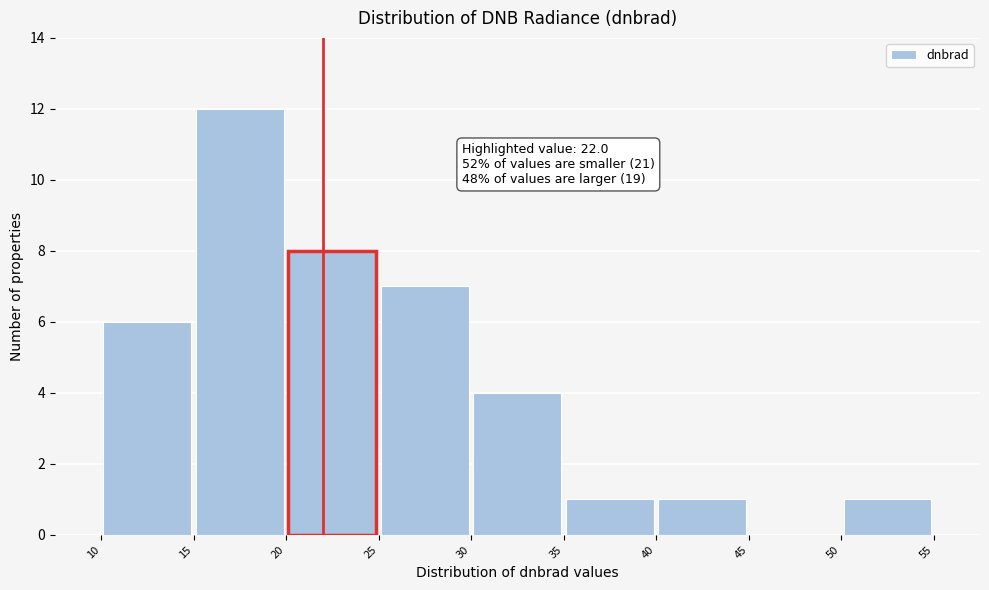

Which range on the x-axis has the tallest bar?

15 to 20